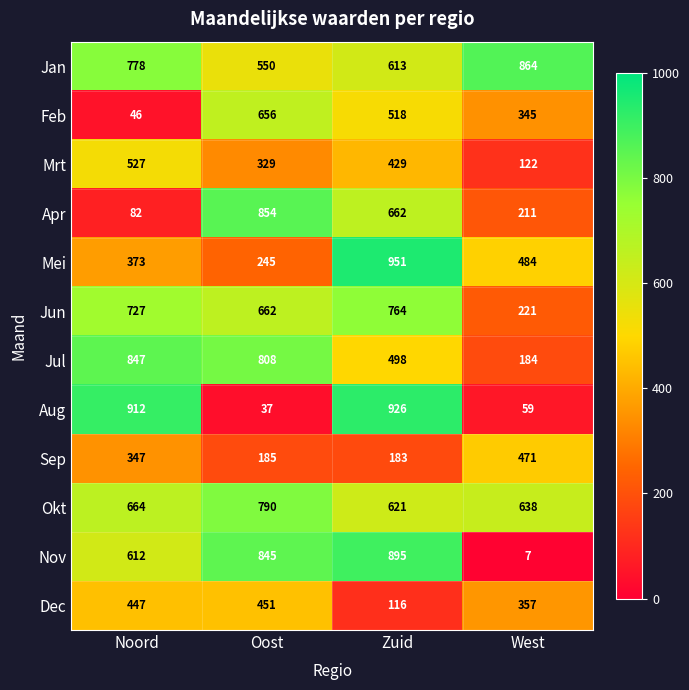

The value of Aug at Oost is 67. True or false?

False